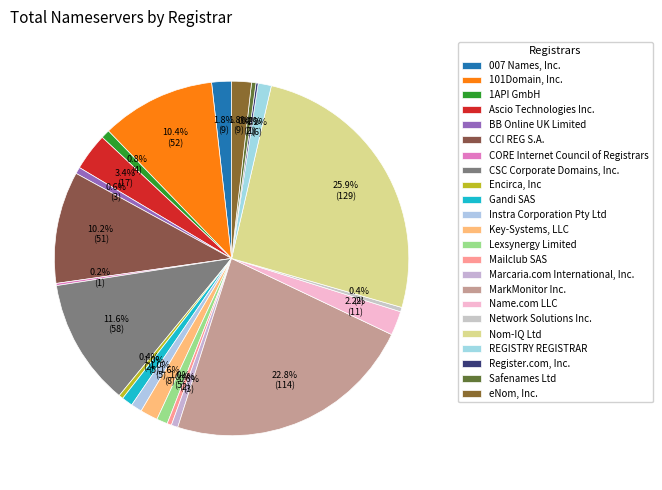

Is there any slice that represents more than half of the pie?

No